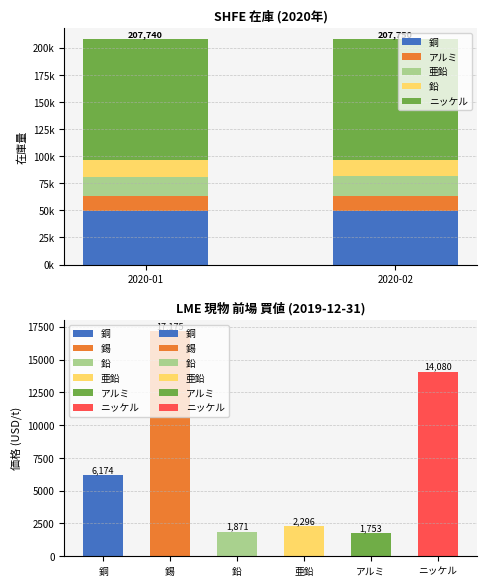

Reading left to right, extract all data points from this chart.

銅: 49060	49250
アルミ: 13980	13970
亜鉛: 18175	18050
鉛: 15065	14940
ニッケル: 111460	111540